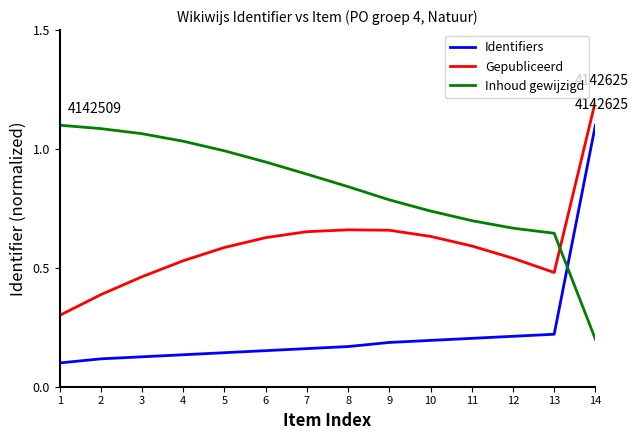

Which series ends up on top after the final intersection of Inhoud gewijzigd and Identifiers?

Identifiers